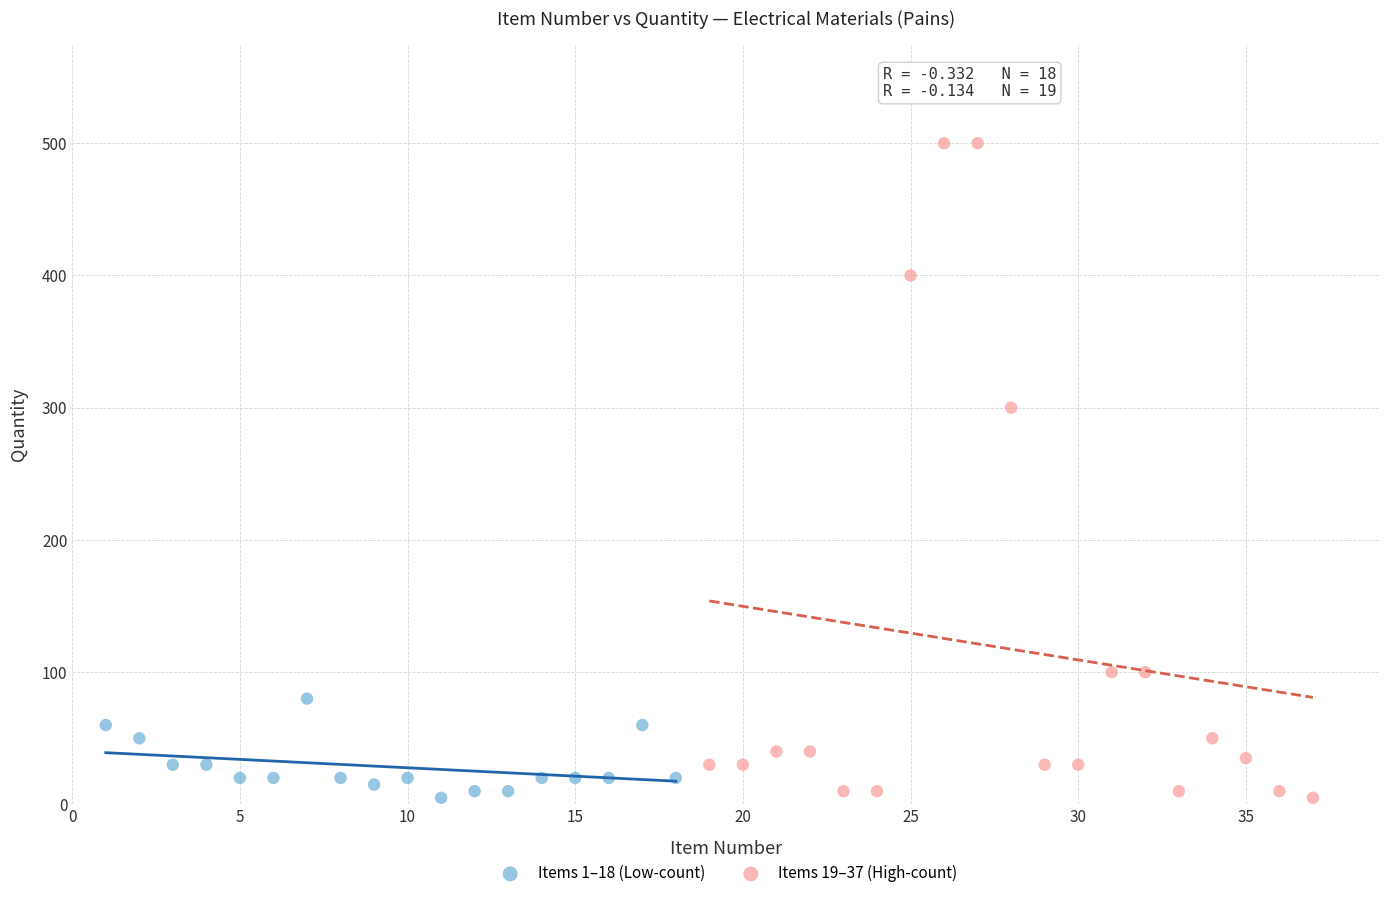

Which series has the largest Y range (max minus min)?

Items 19–37 (High-count)